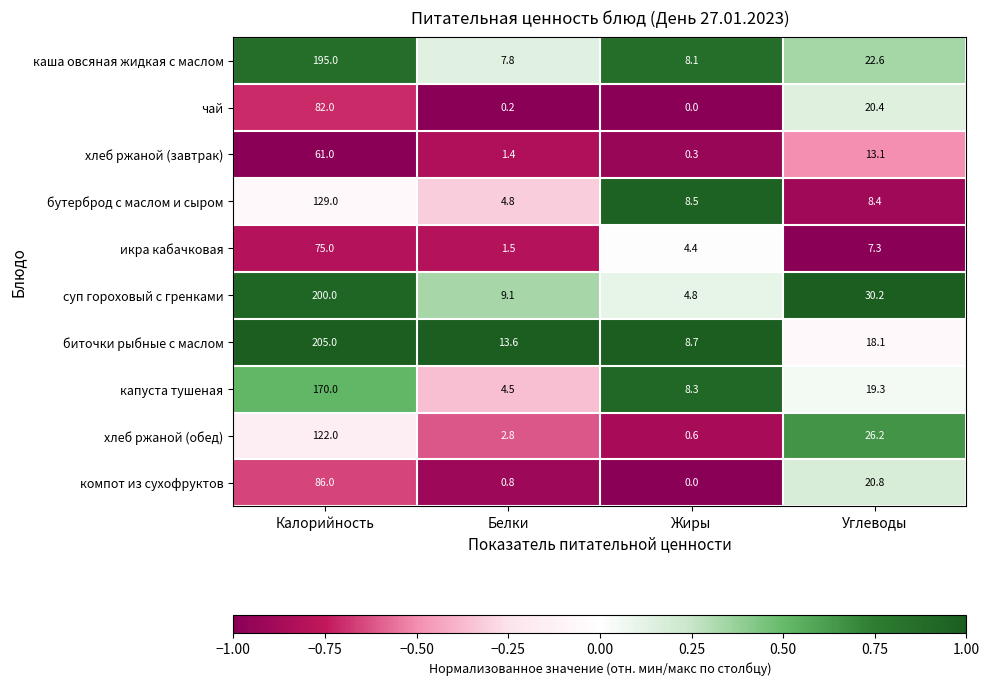

Between Жиры and Углеводы, which series saw the biggest shift?

хлеб ржаной (обед)